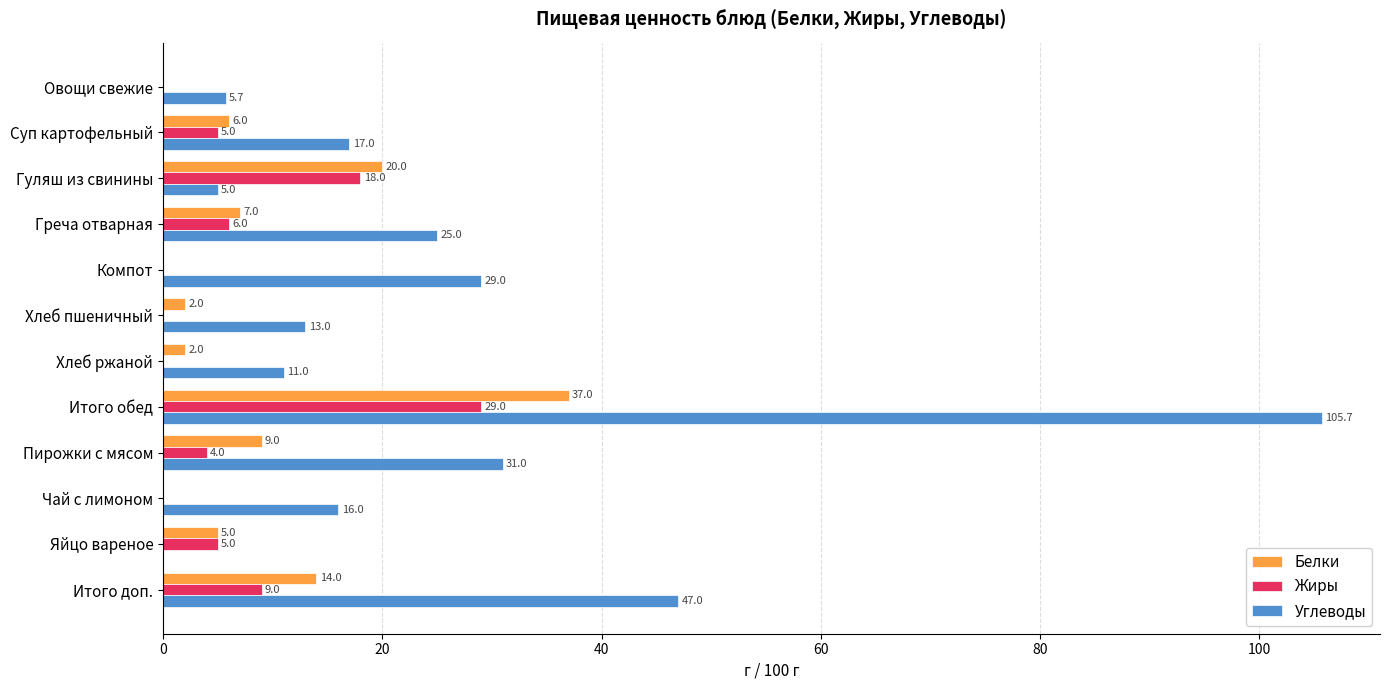

Where is Углеводы nearest to the value 52?

Итого доп.